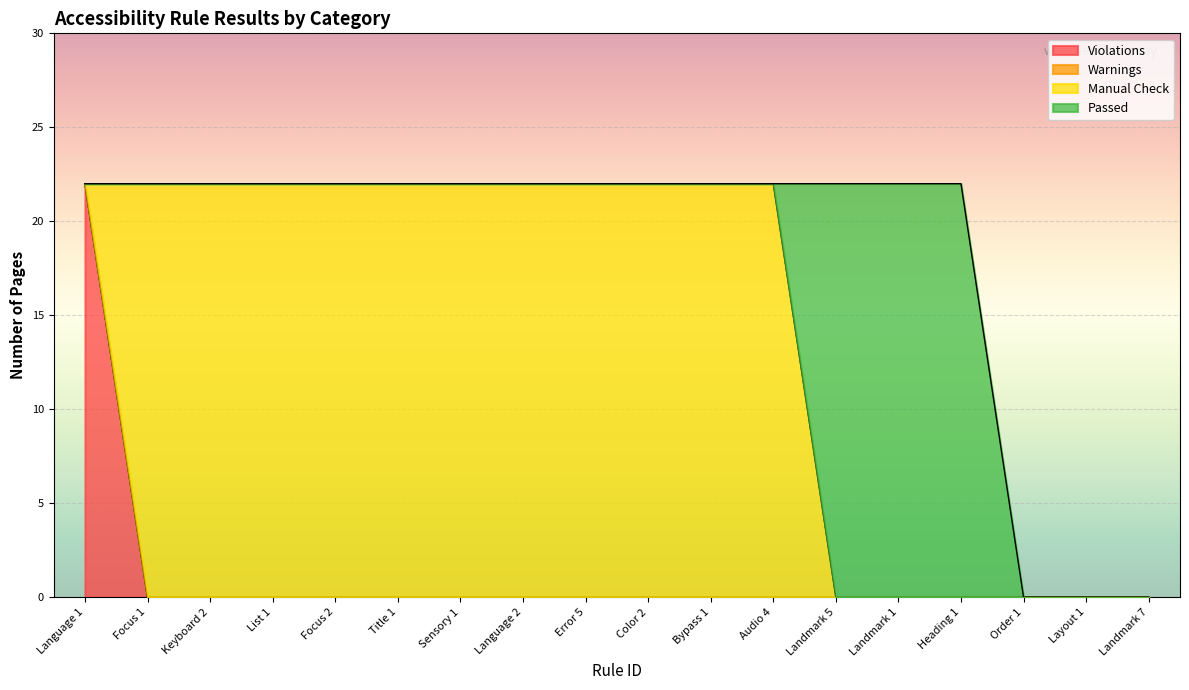

Does the chart display data point markers on the line(s)?

No